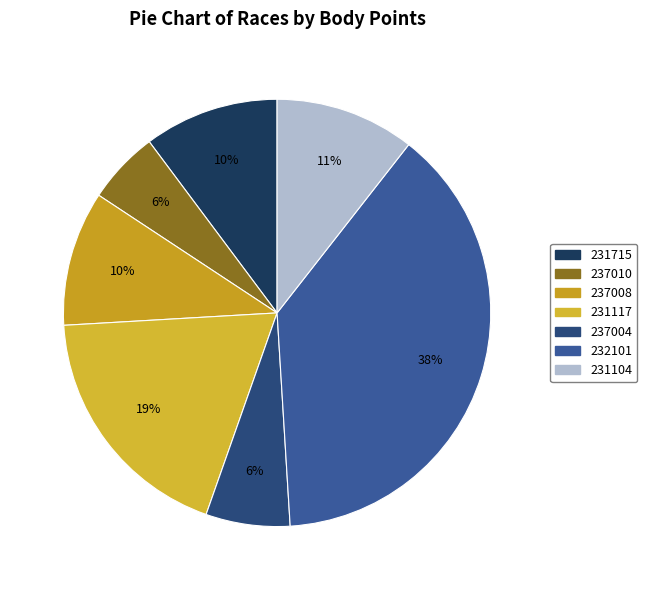

How many segments does this pie chart have?

7